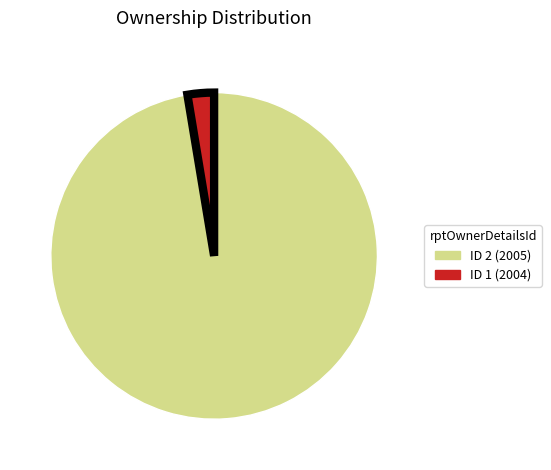

True or false: ID 2 (2005) accounts for 97% of the total.

True